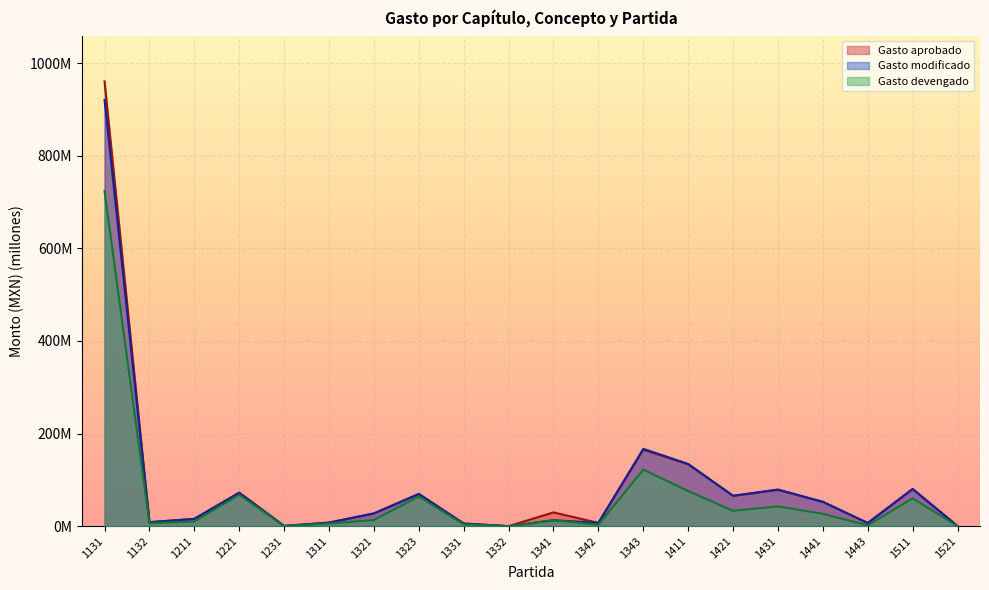

Does the chart display data point markers on the line(s)?

No